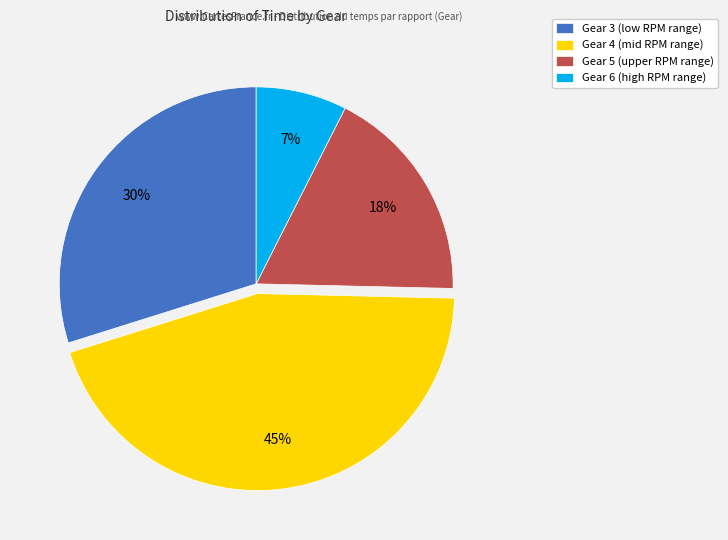

True or false: Gear 6 (high RPM range) accounts for 7% of the total.

True